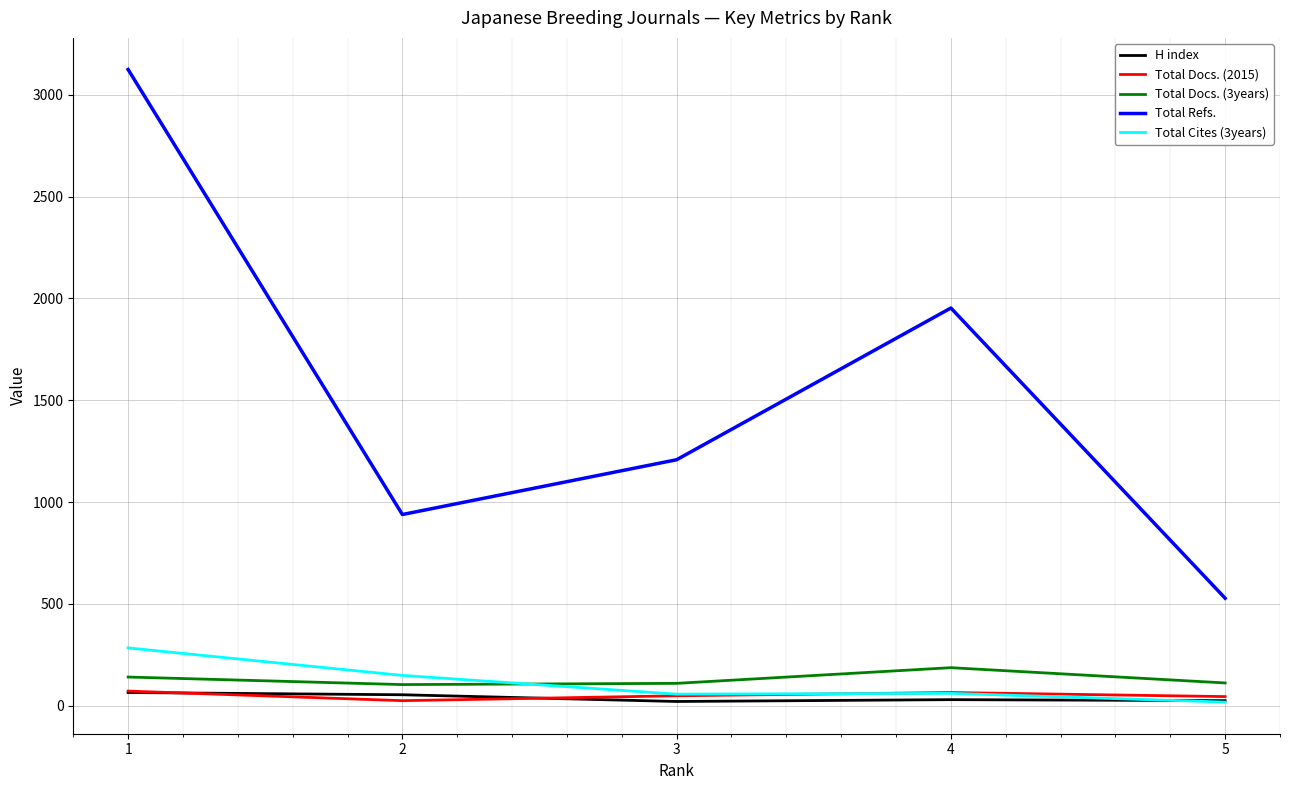

True or false: Total Cites (3years) and Total Refs. cross at least once.

False